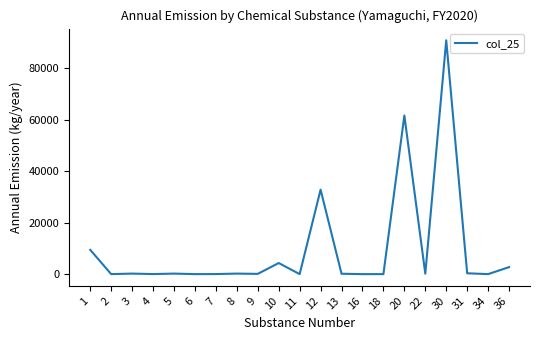

What is the maximum value shown in the chart?

90797.8